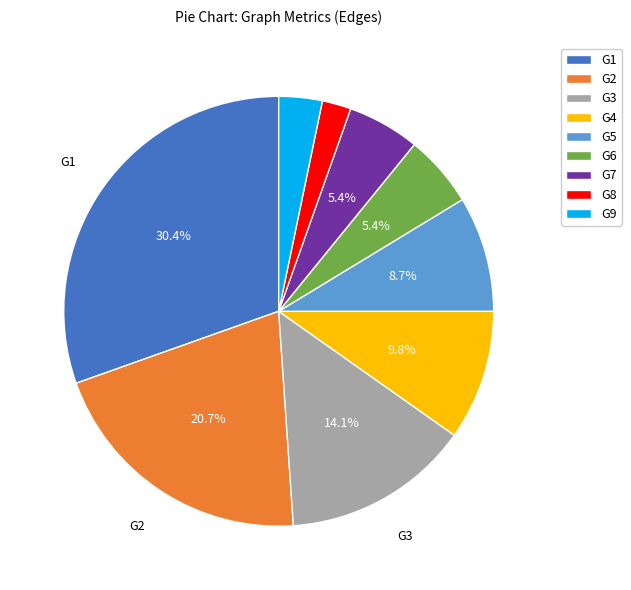

Which category has the smallest portion of the pie?

G8